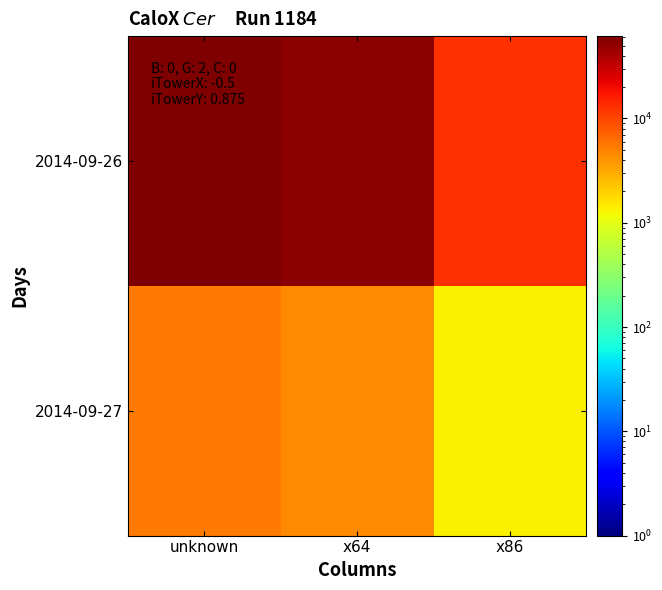

Rank the series at x86 from highest to lowest value.

2014-09-26, 2014-09-27